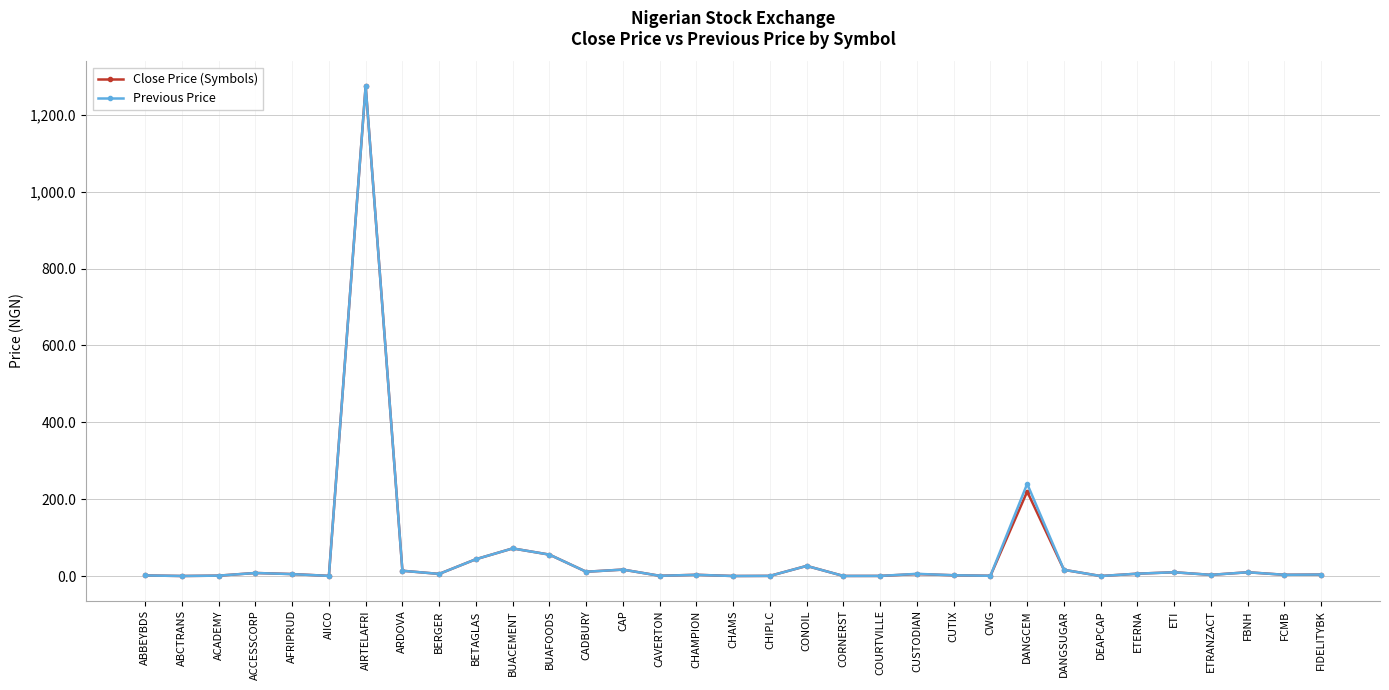

True or false: Previous Price has more than 2 interior local peaks.

True